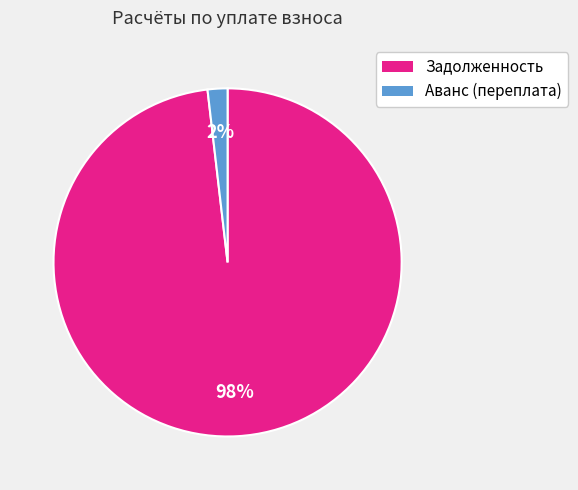

How many slices are in this pie chart?

2